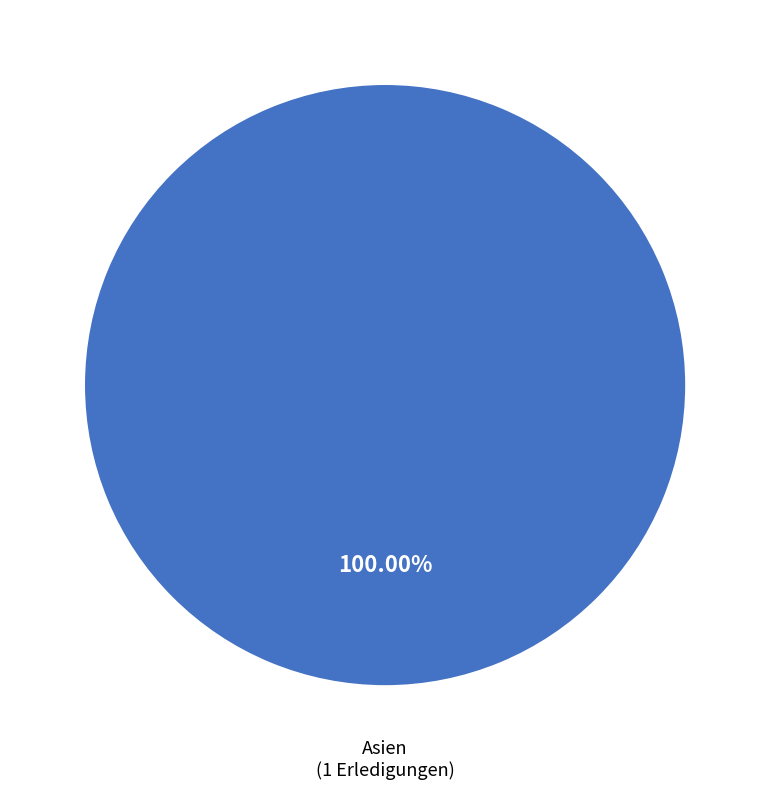

Is there any slice that represents more than half of the pie?

Yes